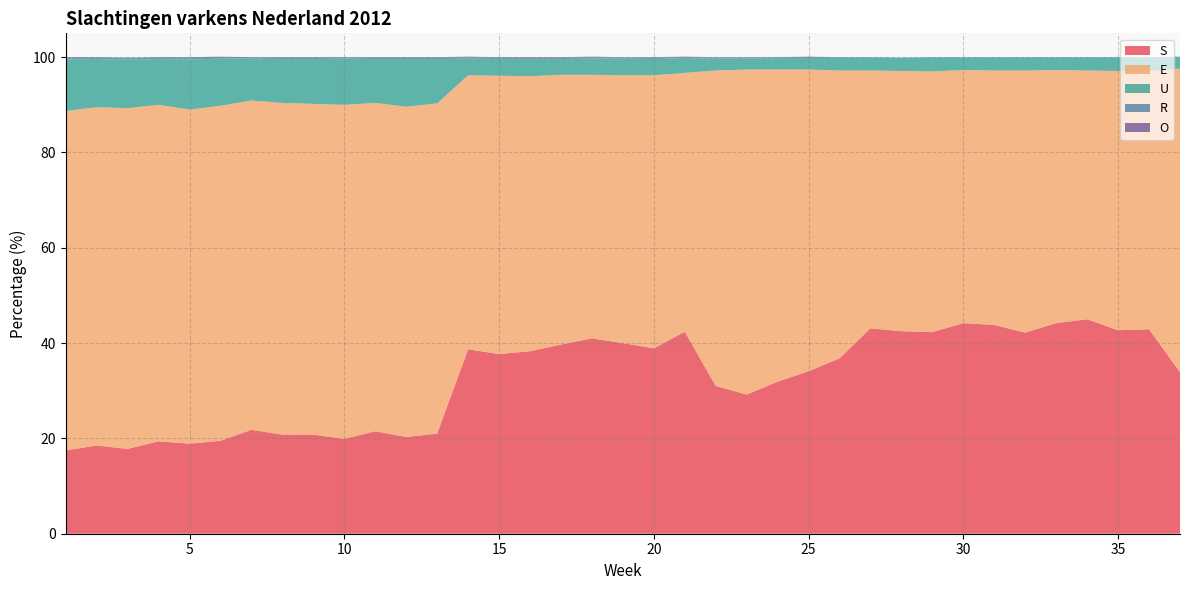

Reading left to right, transcribe all the data shown in this chart.

S: 1=17.5	2=18.5	3=17.8	4=19.4	5=18.9	6=19.5	7=21.8	8=20.8	9=20.8	10=19.9	11=21.5	12=20.3	13=21.0	14=38.7	15=37.7	16=38.3	17=39.7	18=41.0	19=40.0	20=38.9	21=42.4	22=31.0	23=29.2	24=31.9	25=34.1	26=36.8	27=43.1	28=42.5	29=42.3	30=44.2	31=43.8	32=42.2	33=44.2	34=45.0	35=42.7	36=42.9	37=33.9
E: 1=71.2	2=71.0	3=71.5	4=70.6	5=70.1	6=70.3	7=69.1	8=69.6	9=69.4	10=70.1	11=68.9	12=69.3	13=69.3	14=57.5	15=58.4	16=57.7	17=56.6	18=55.3	19=56.2	20=57.3	21=54.3	22=66.2	23=68.2	24=65.5	25=63.3	26=60.4	27=54.1	28=54.6	29=54.7	30=53.1	31=53.4	32=55.0	33=53.1	34=52.2	35=54.4	36=54.2	37=63.7
U: 1=10.8	2=10.1	3=10.2	4=9.6	5=10.5	6=9.9	7=8.8	8=9.2	9=9.4	10=9.7	11=9.2	12=10.0	13=9.3	14=3.5	15=3.5	16=3.6	17=3.3	18=3.4	19=3.5	20=3.4	21=3.1	22=2.5	23=2.3	24=2.4	25=2.4	26=2.7	27=2.7	28=2.7	29=2.9	30=2.6	31=2.7	32=2.7	33=2.6	34=2.7	35=2.8	36=2.8	37=2.4
R: 1=0.5	2=0.4	3=0.4	4=0.4	5=0.5	6=0.4	7=0.3	8=0.4	9=0.4	10=0.3	11=0.4	12=0.4	13=0.4	14=0.3	15=0.3	16=0.3	17=0.3	18=0.3	19=0.2	20=0.3	21=0.2	22=0.2	23=0.2	24=0.2	25=0.2	26=0.1	27=0.1	28=0.1	29=0.1	30=0.1	31=0.1	32=0.1	33=0.1	34=0.1	35=0.1	36=0.1	37=0.1
O: 1=0.0	2=0.0	3=0.0	4=0.0	5=0.0	6=0.0	7=0.0	8=0.0	9=0.0	10=0.0	11=0.0	12=0.0	13=0.0	14=0.1	15=0.1	16=0.1	17=0.1	18=0.1	19=0.1	20=0.1	21=0.1	22=0.1	23=0.1	24=0.0	25=0.1	26=0.0	27=0.0	28=0.0	29=0.0	30=0.0	31=0.0	32=0.0	33=0.0	34=0.0	35=0.0	36=0.0	37=0.0